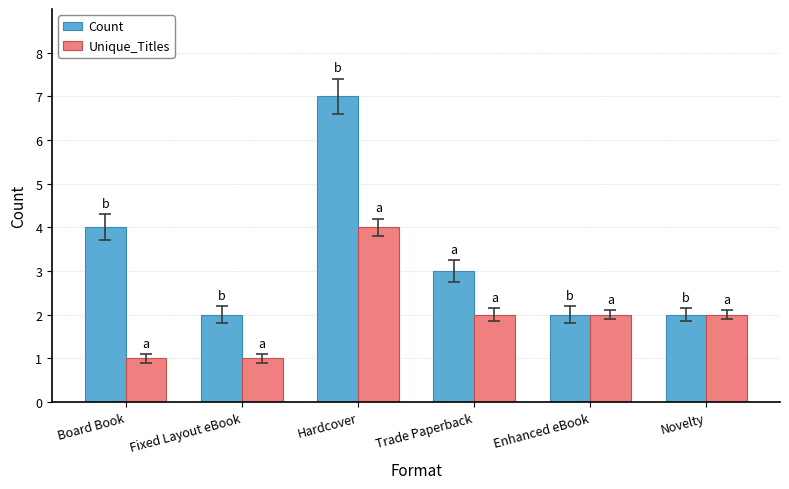

The Unique_Titles series shows 2 at Board Book. True or false?

False